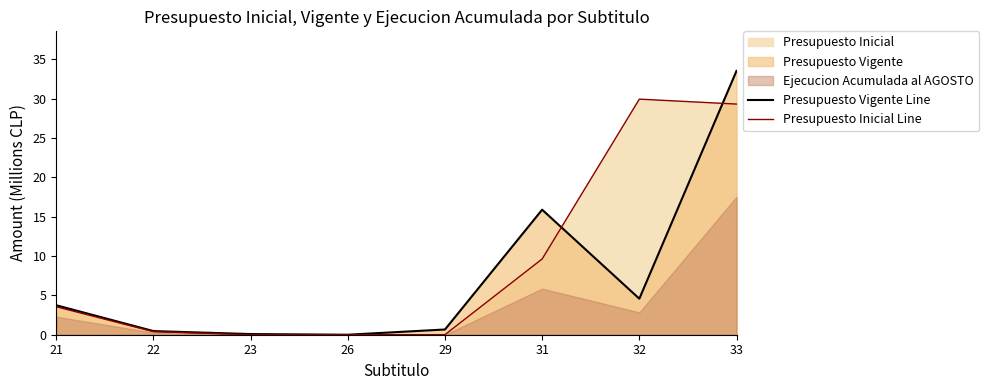

Is it true that Presupuesto Vigente Line equals 6.8 at 31?

False